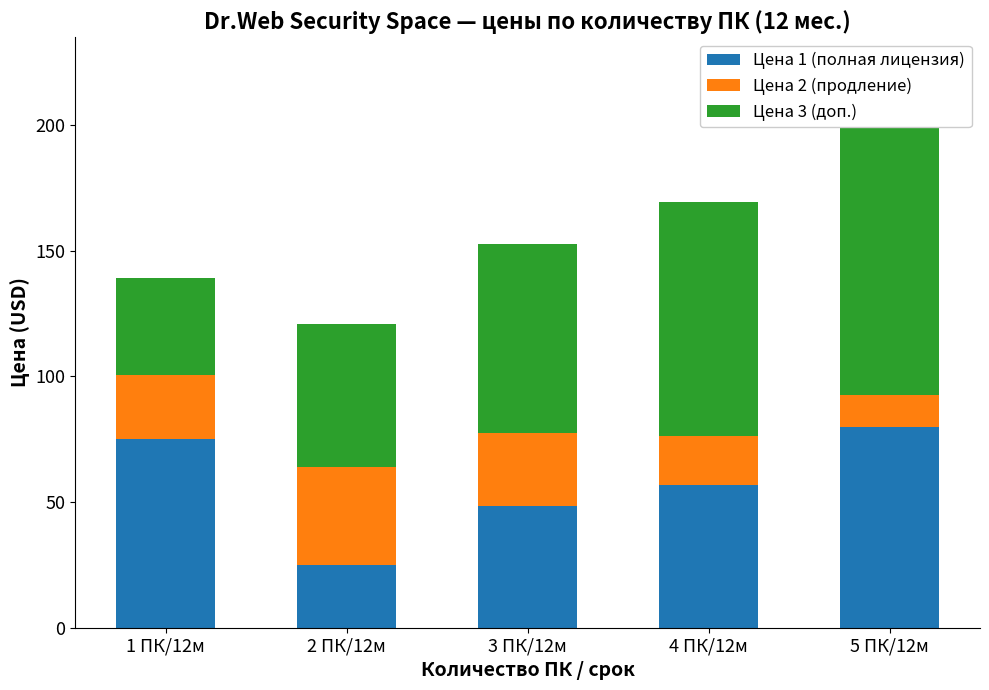

What is the sum of all Цена 2 (продление) values?

126.1